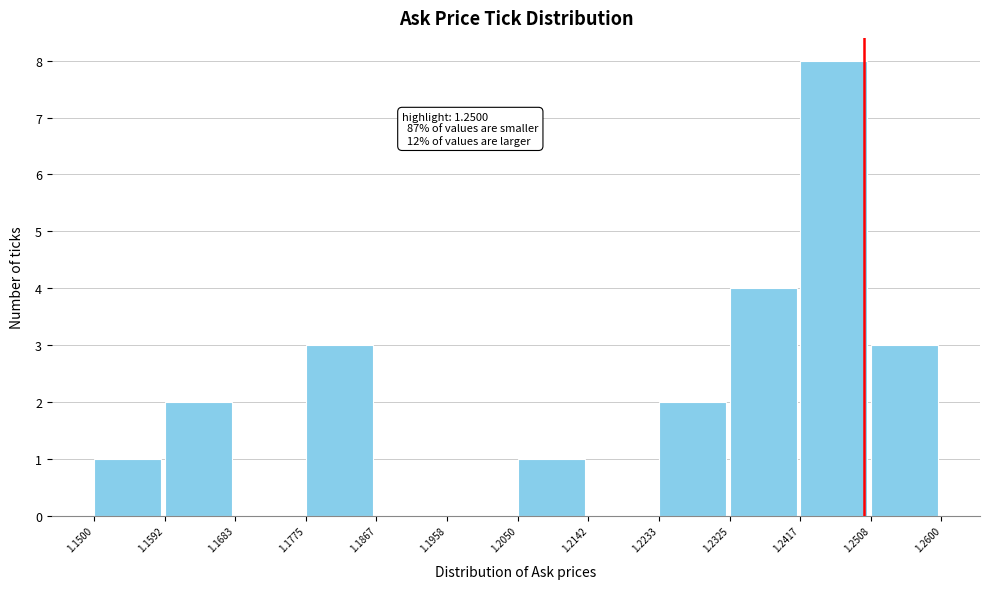

Which range on the x-axis has the tallest bar?

1.2417 to 1.2508